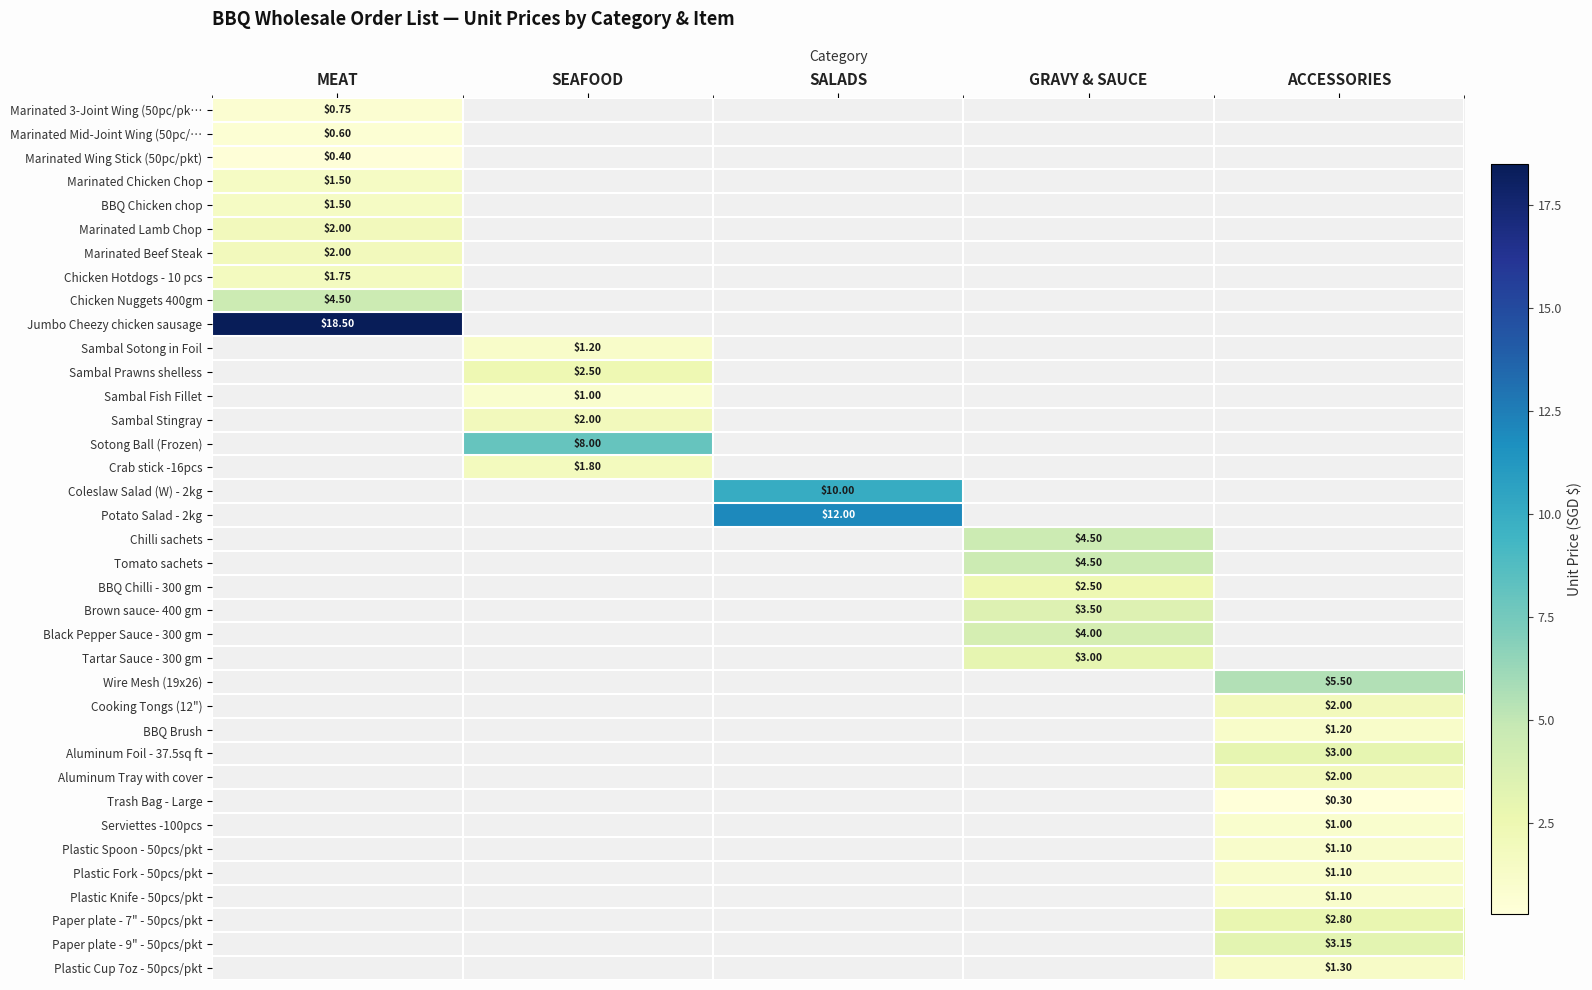

What is the spread (max minus min) of values at MEAT?

18.1